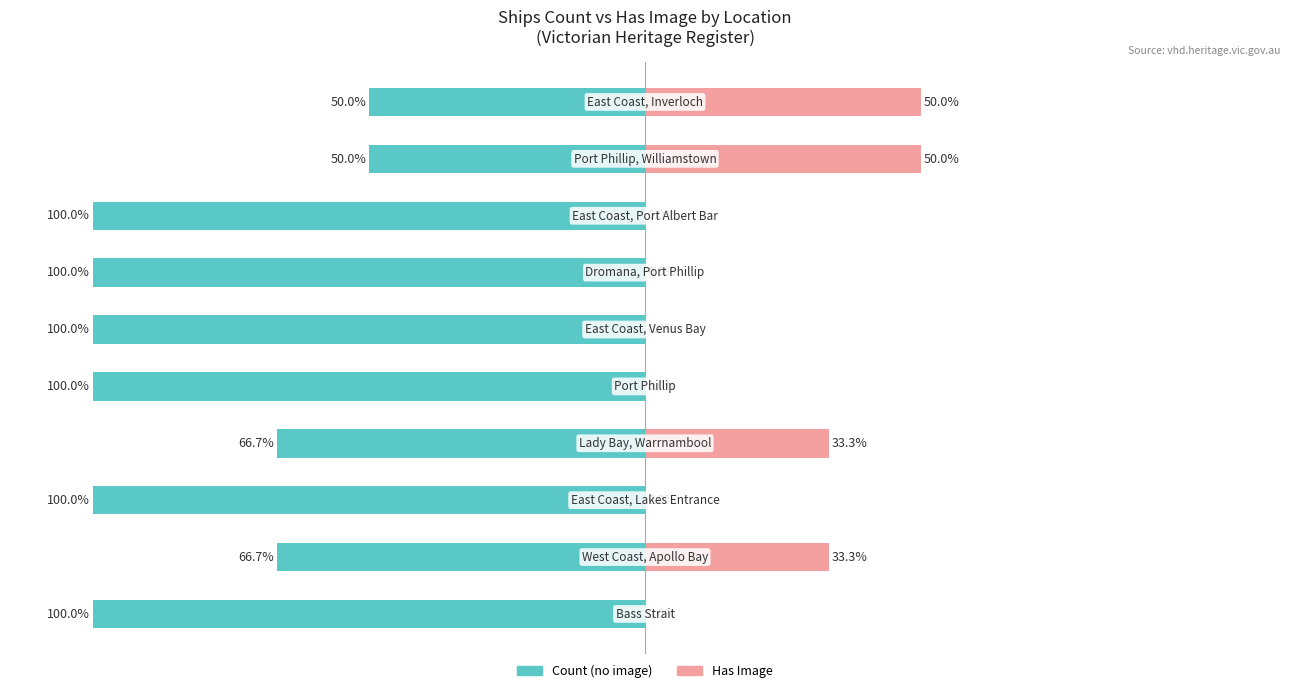

What is the sum of all Has Image values?

166.7